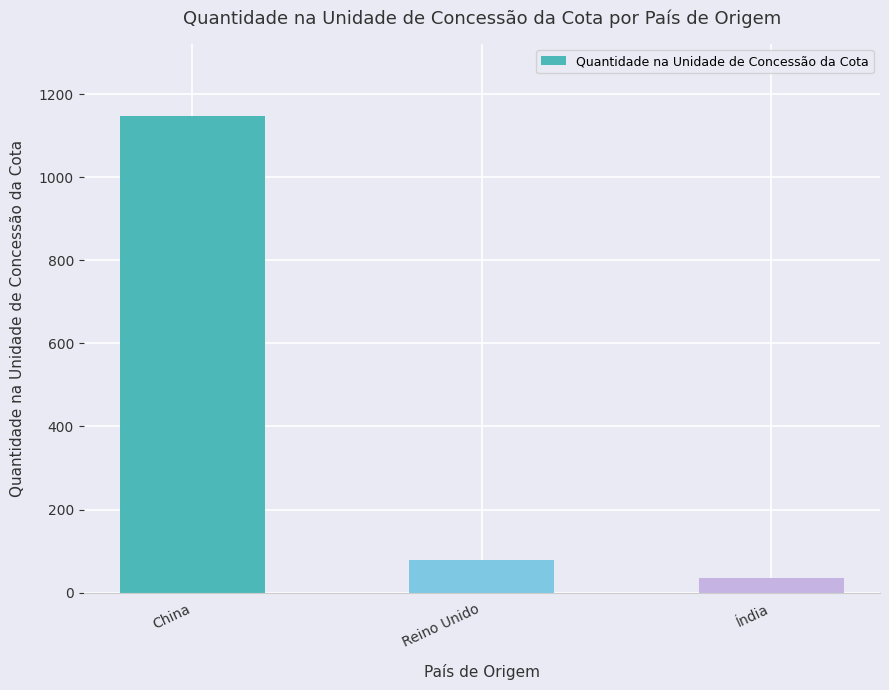

Reading left to right, what are all the values shown in this chart?

1148.6	79.0	36.0